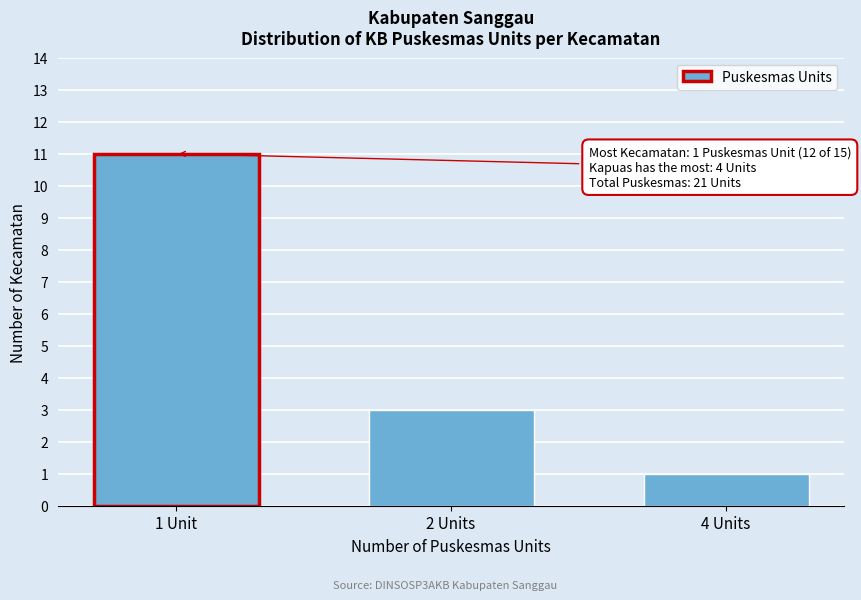

Reading left to right, extract all data points from this chart.

1 Unit=11	2 Units=3	4 Units=1